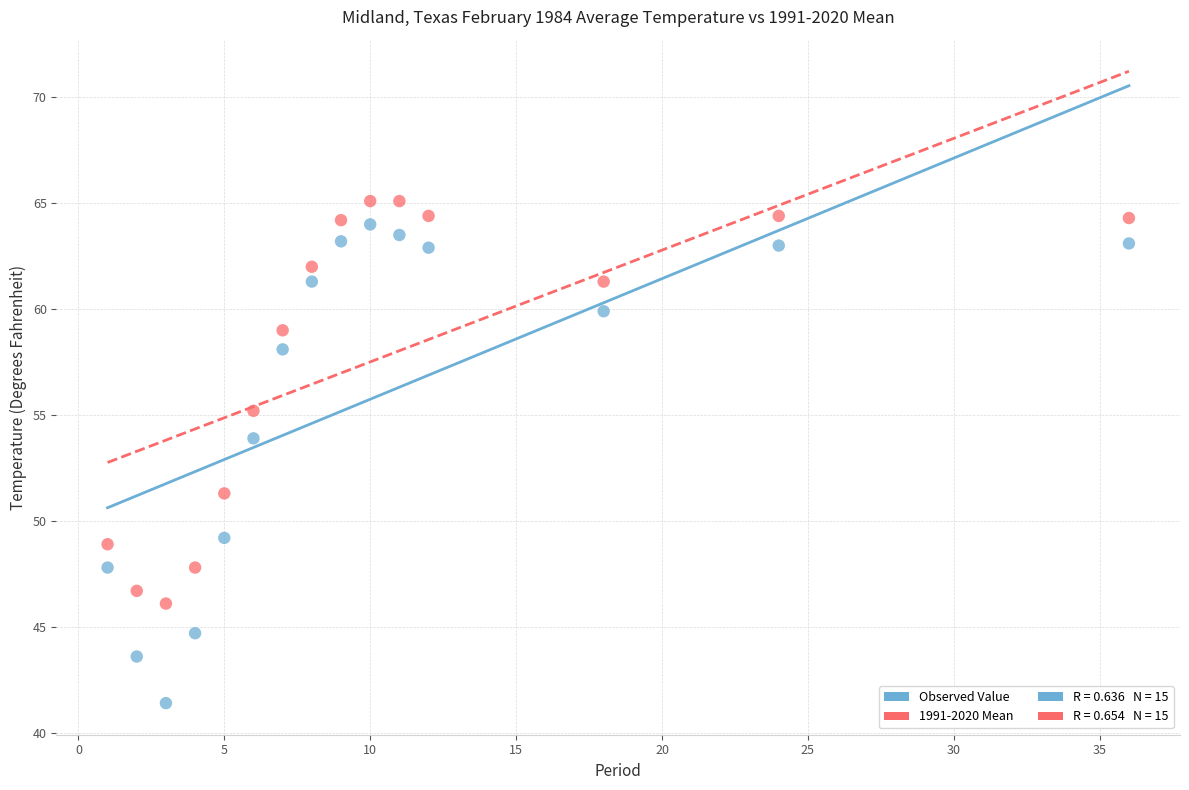

Which series has the widest spread of Y values?

Observed Value